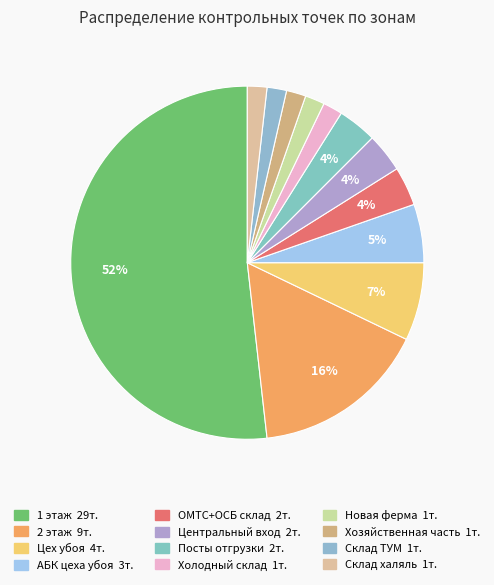

Is it true that Центральный вход is 4% of the pie?

True